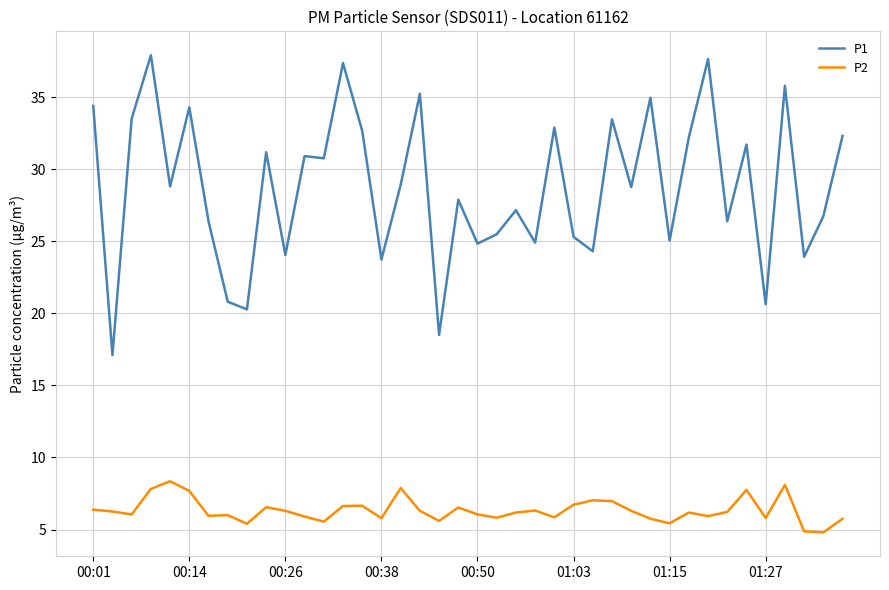

Which series has the widest spread of values?

P1